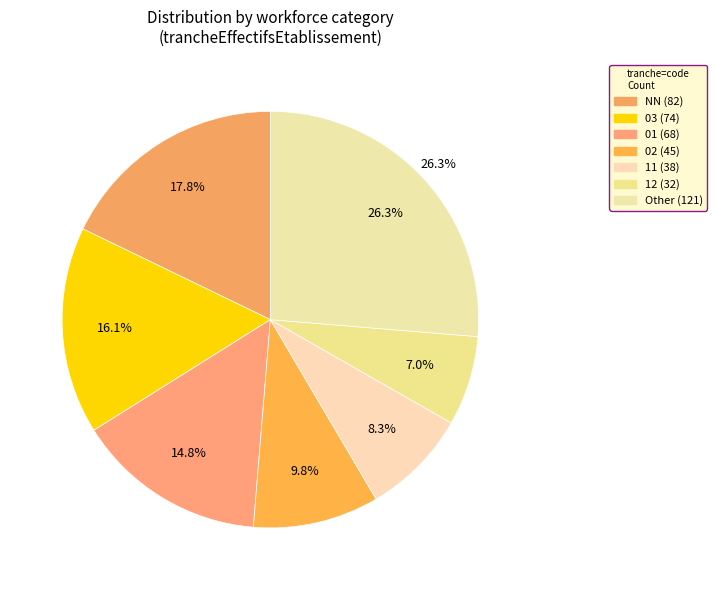

True or false: 02 accounts for 1% of the total.

False